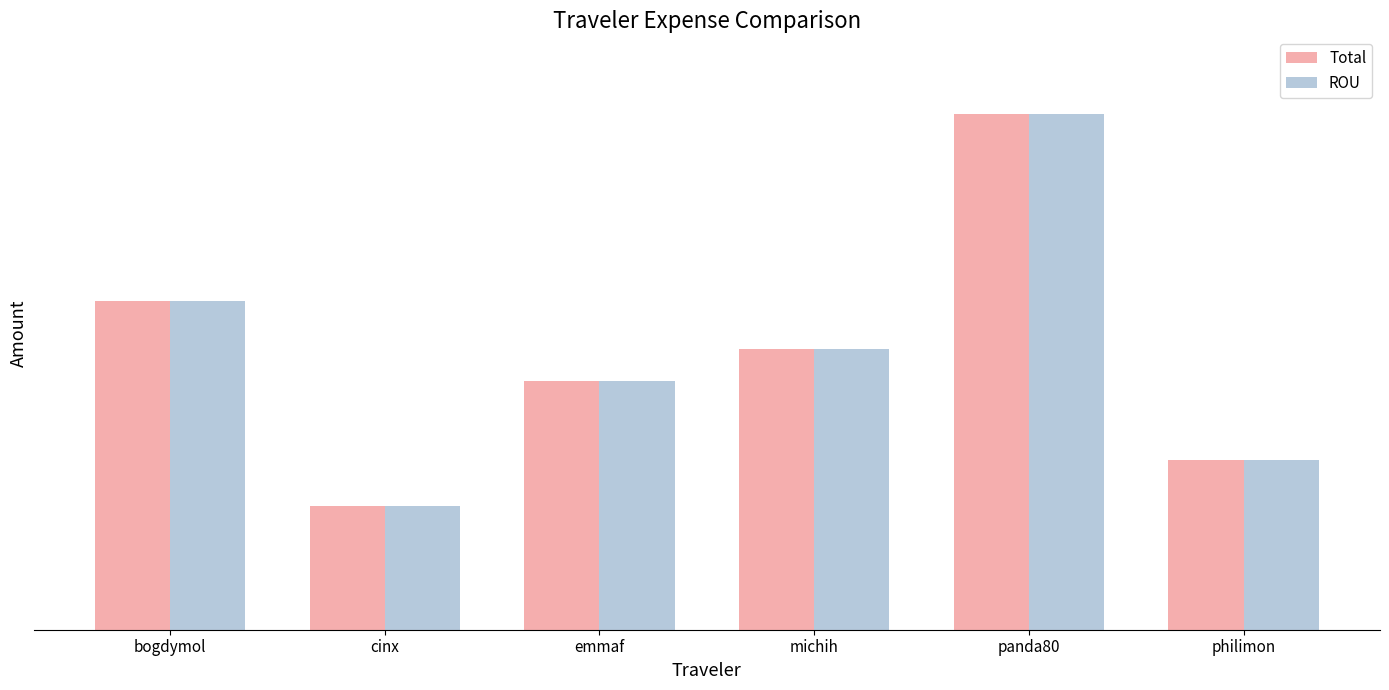

Reading right to left, transcribe all the data shown in this chart.

Total: 162.1	492.2	267.7	237.2	117.7	313.2
ROU: 162.1	492.2	267.7	237.2	117.7	313.2